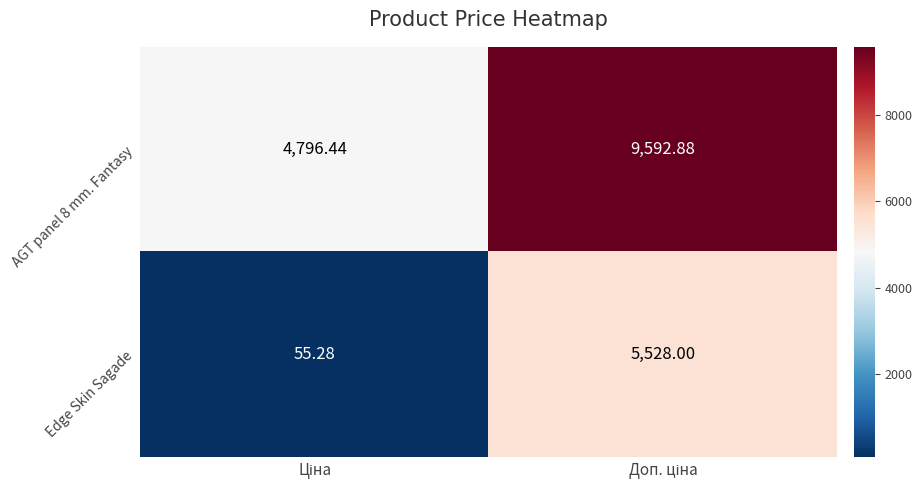

Which series has the largest range (max minus min)?

Edge Skin Sagade